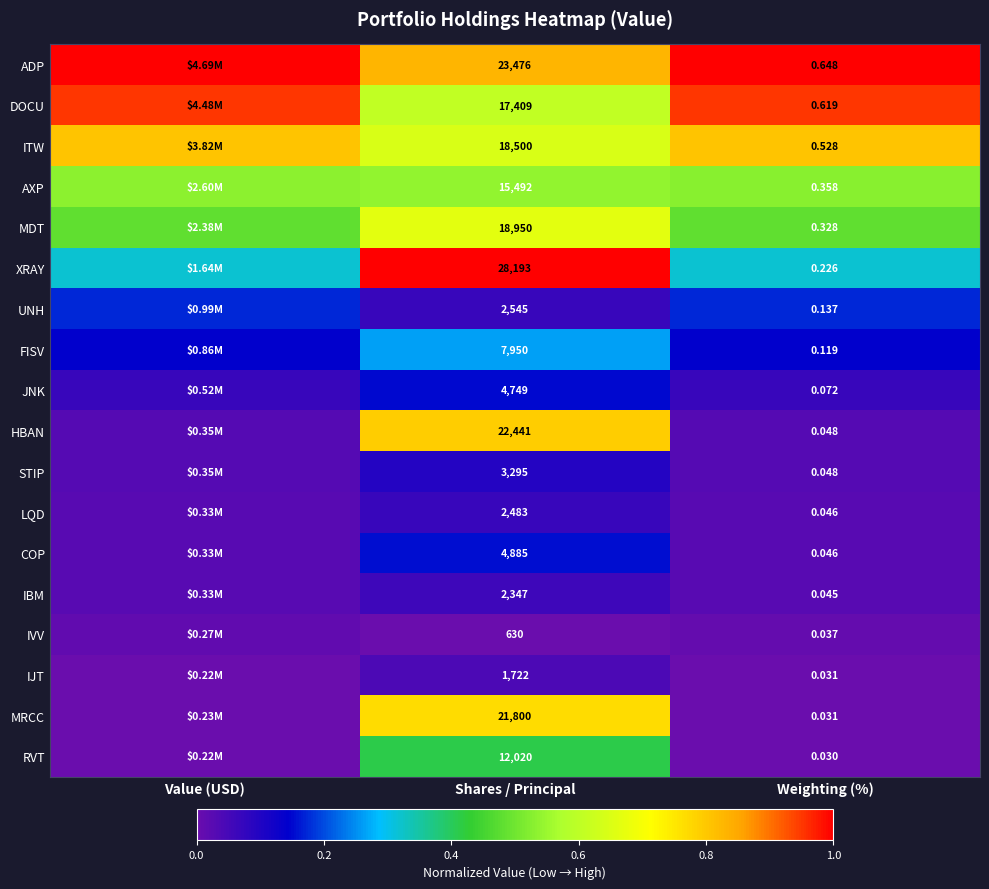

Which series changed the most between Shares / Principal and Weighting (%)?

XRAY